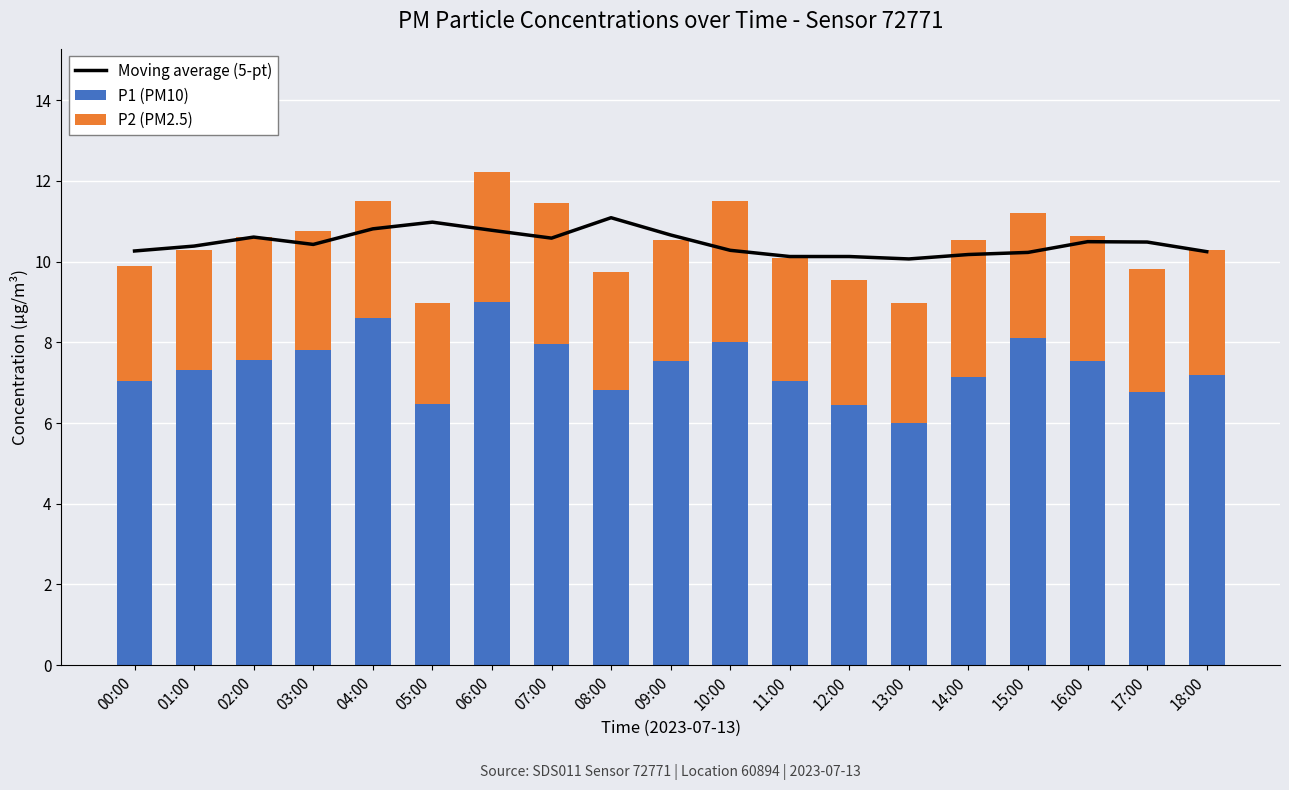

At which label does P1 (PM10) first exceed 7?

00:00